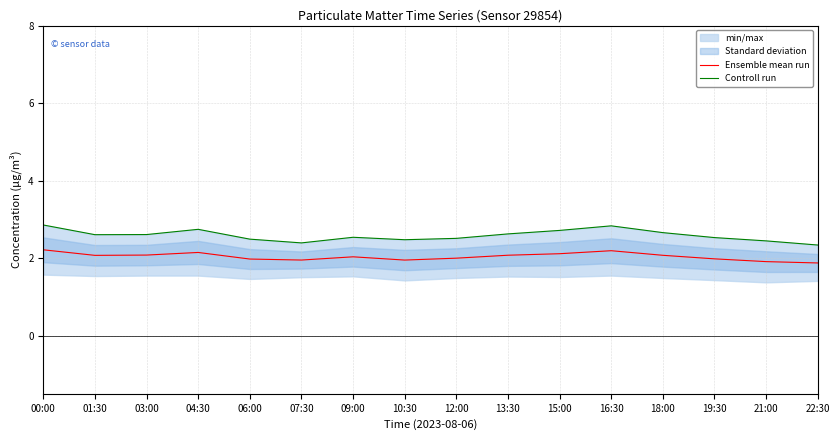

What is the label of the 7th point from the left?

09:00